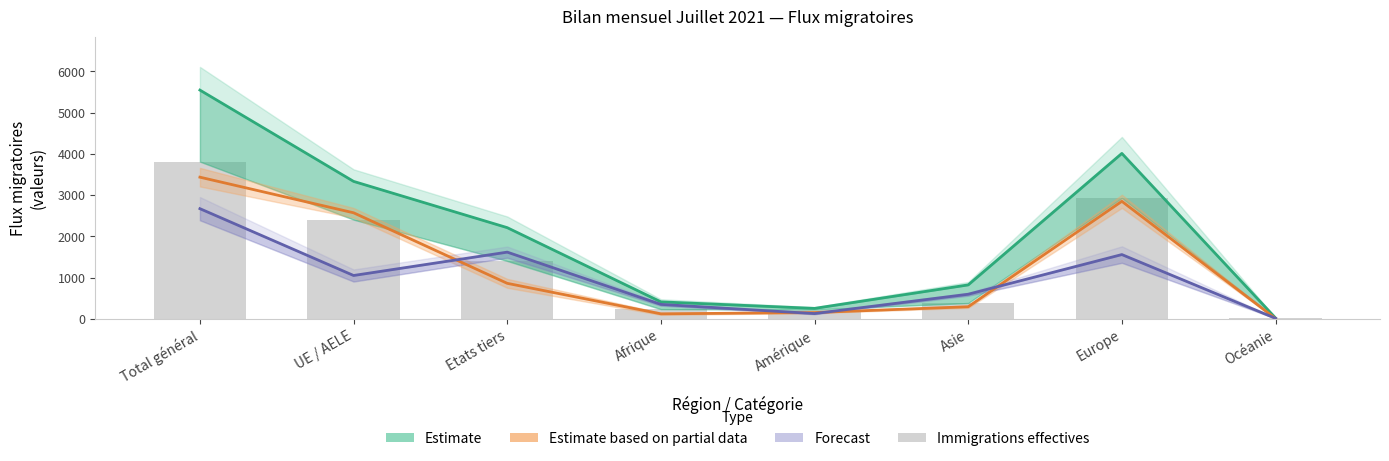

Reading left to right, extract all data points from this chart.

3813	2407	1406	238	229	386	2931	24